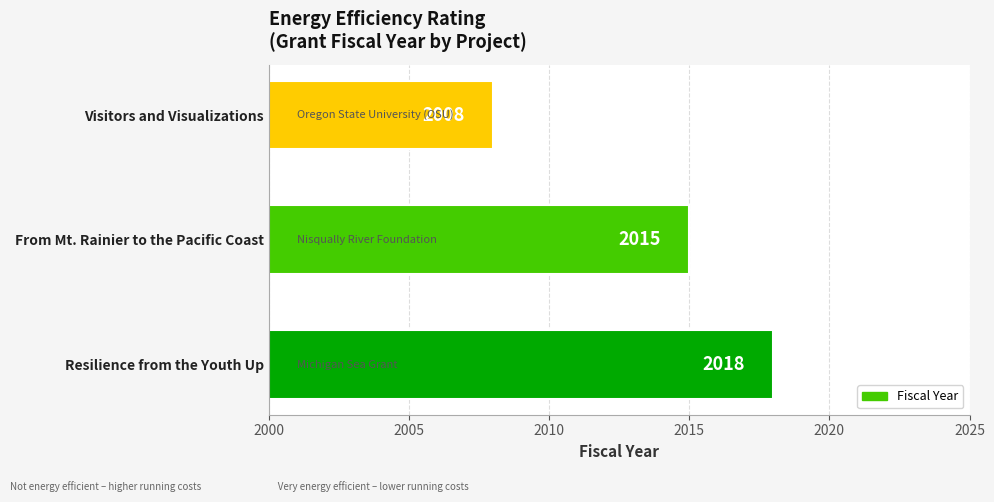

The value at Resilience from the Youth Up is 2018. True or false?

True